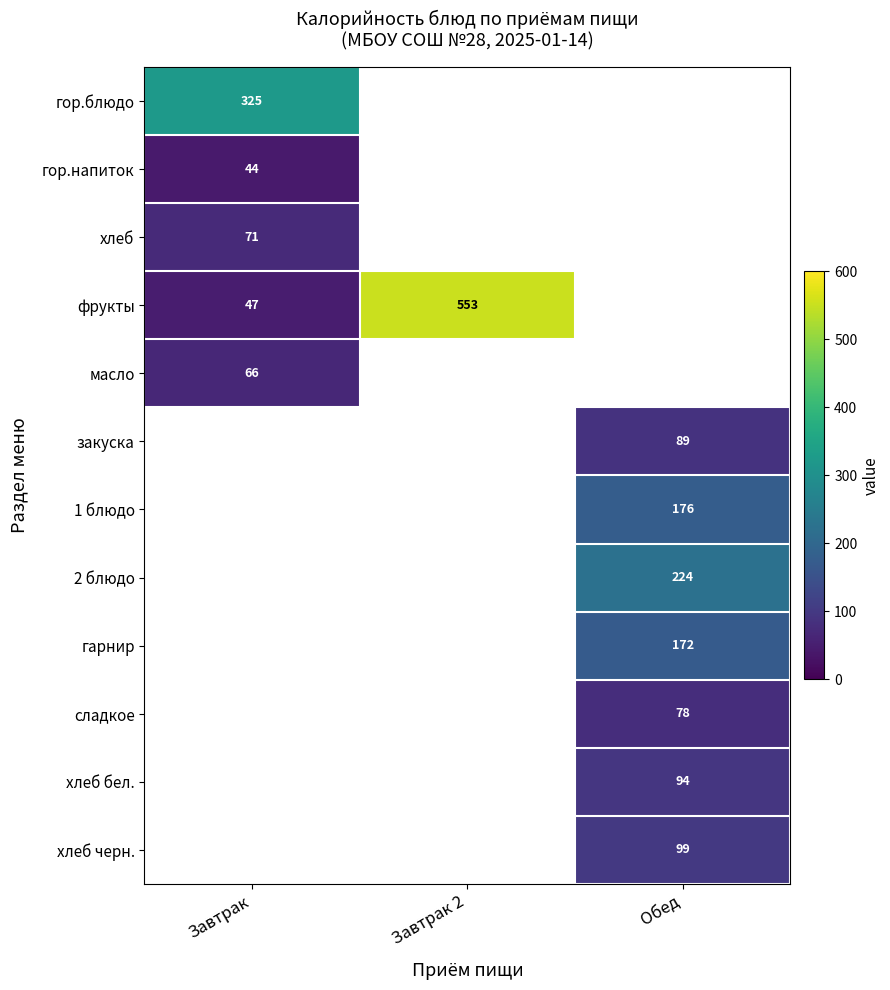

How many categories are shown in the chart?

3